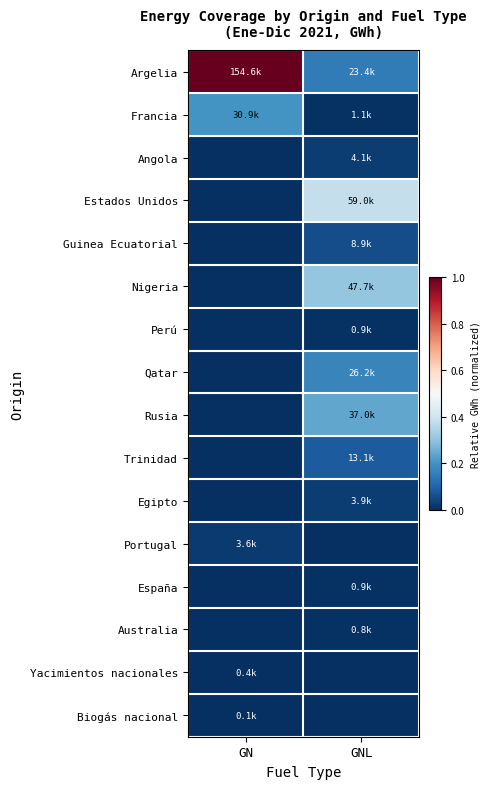

Between GNL and GN, which is larger?

GN